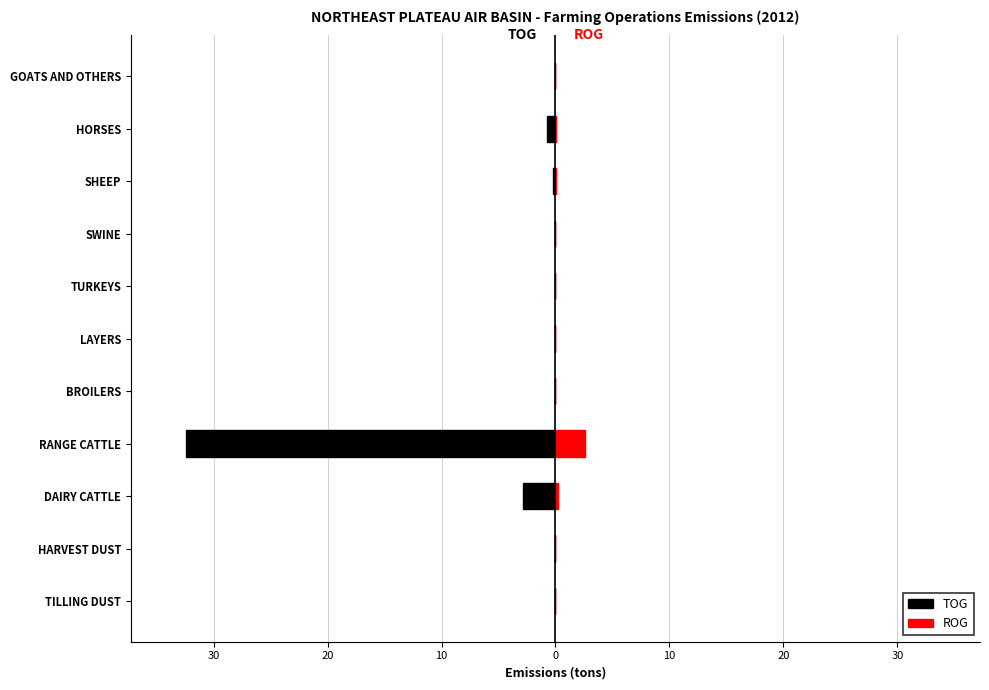

How many bars are there in each group?

2